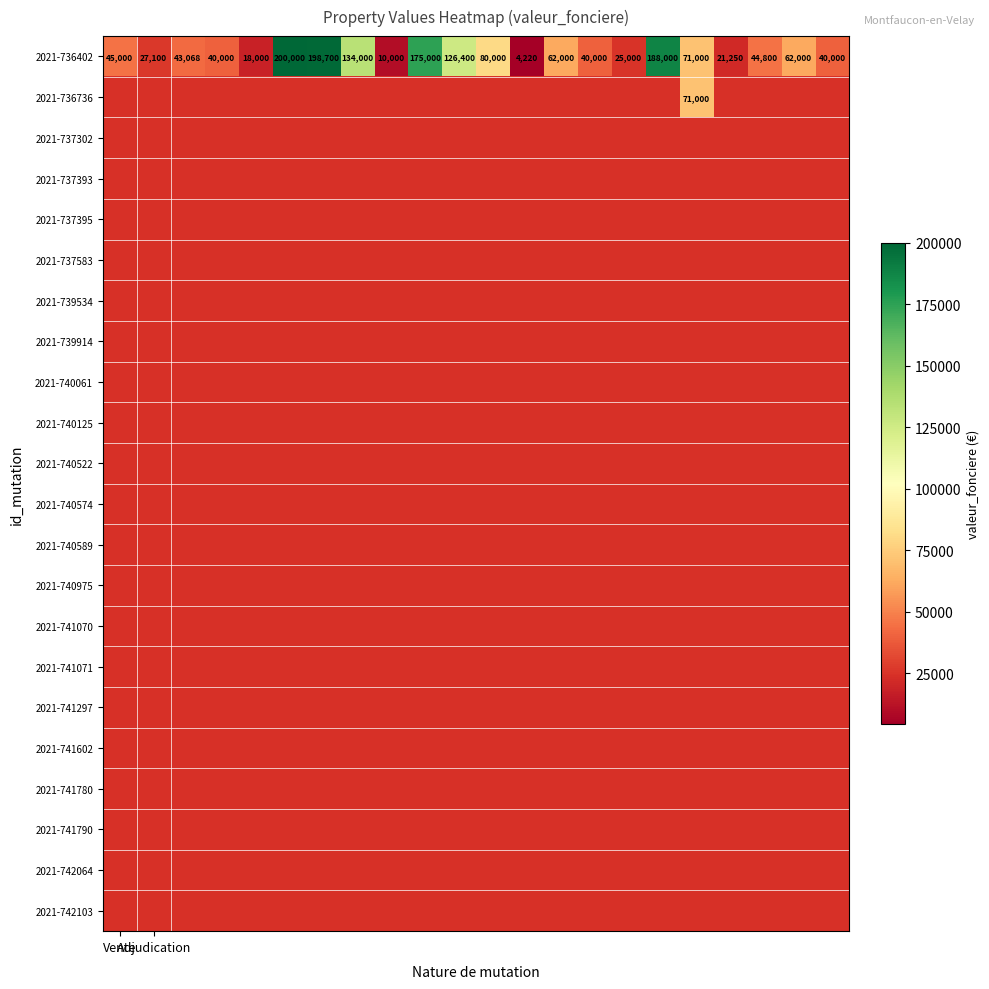

What is the difference between the maximum and minimum values in the 2021-736402 series?

195780